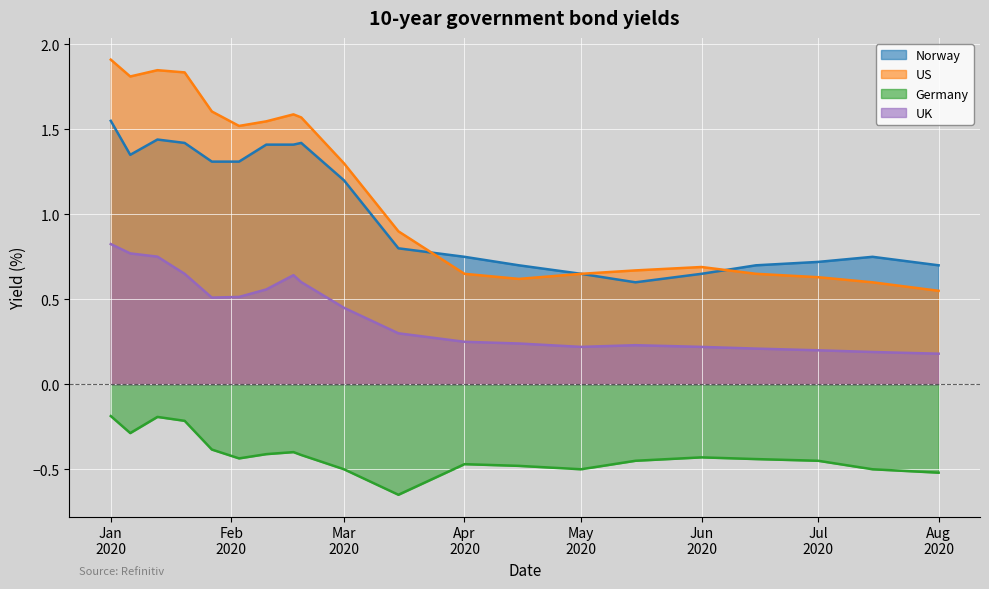

How many interior local valleys does the Norway series have?

2